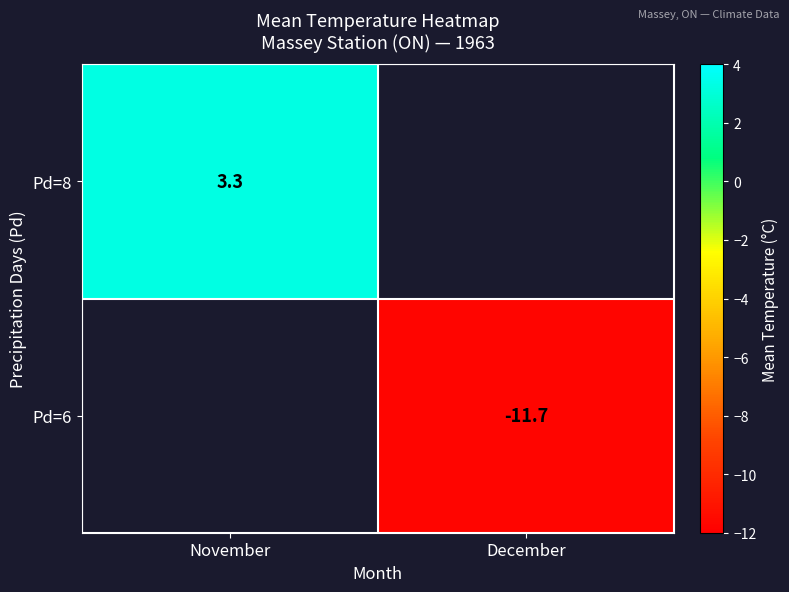

True or false: Pd=6 has a value of -11.7 at December.

True